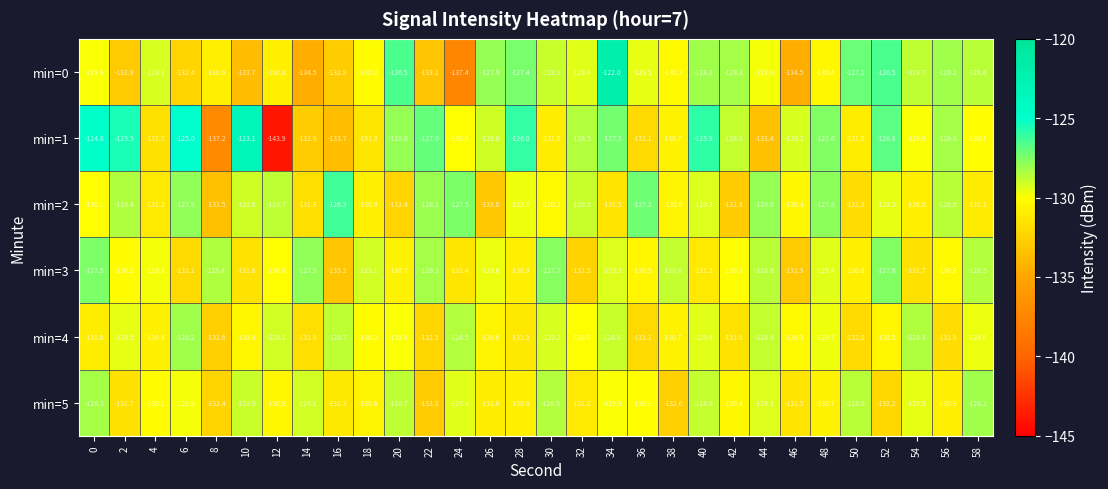

How many values in the min=3 series are below -130?

15